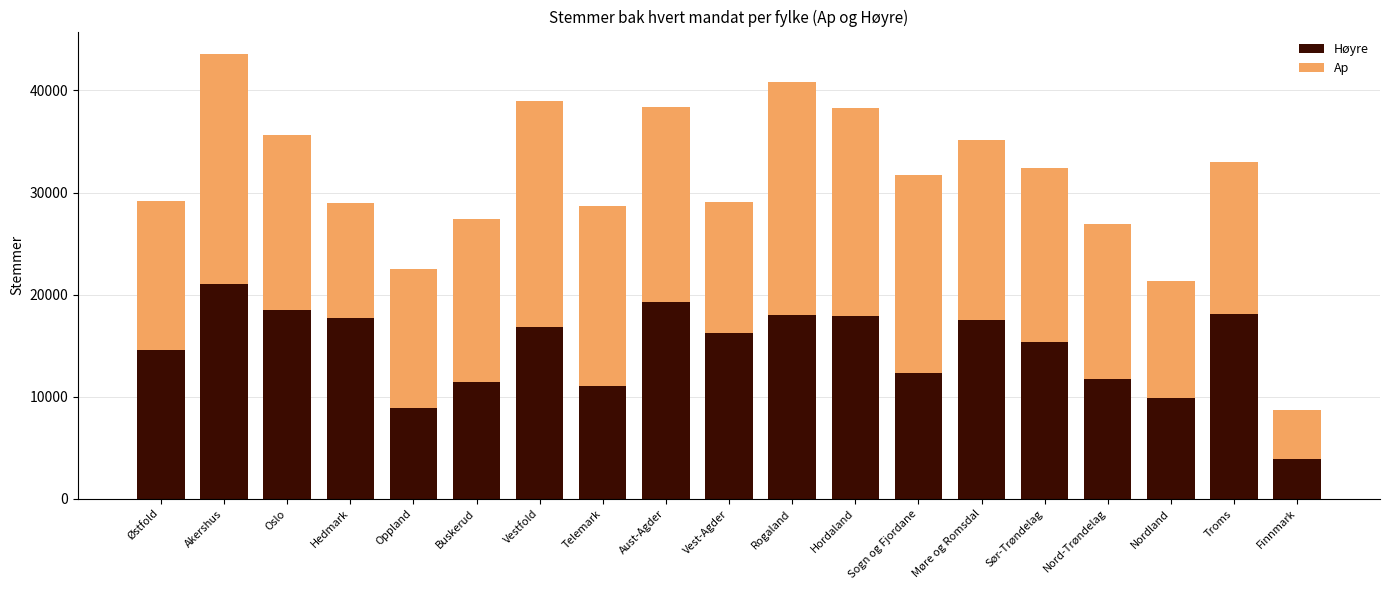

The Høyre series shows 3862 at Finnmark. True or false?

True